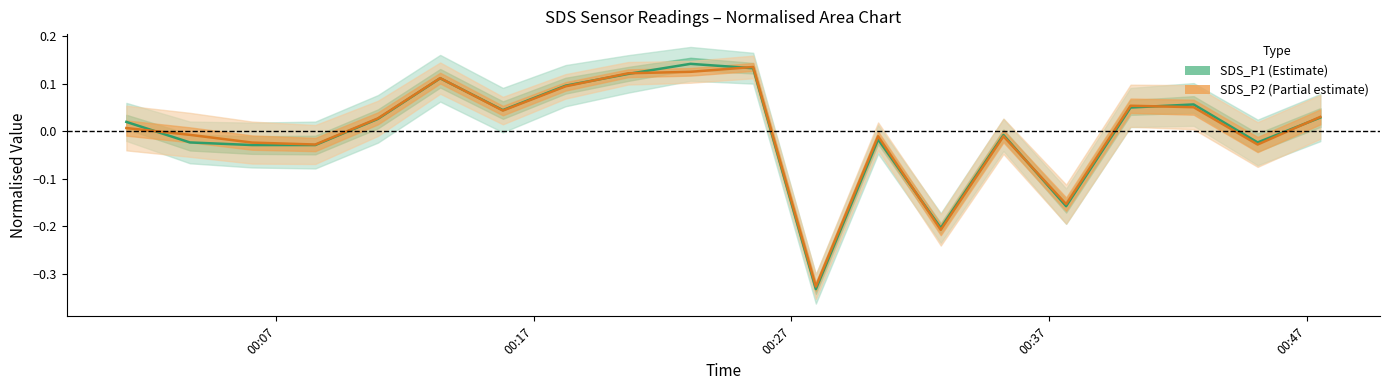

List the series in order of their peak value, lowest first.

SDS_P2, SDS_P1